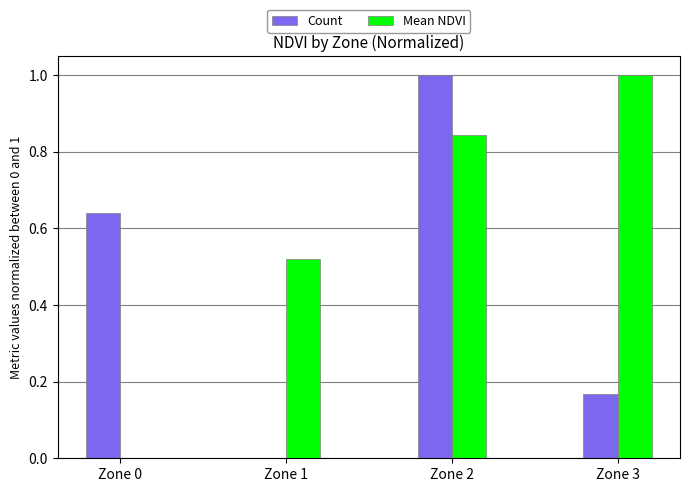

Which series changed the most between Zone 1 and Zone 3?

Mean NDVI